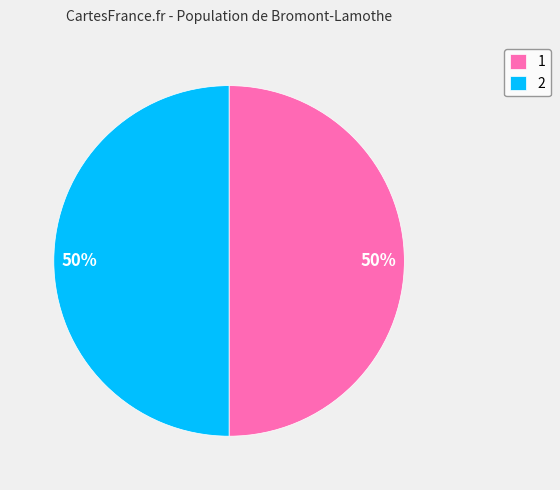

Do 1 and 2 together represent more than half of the pie?

Yes